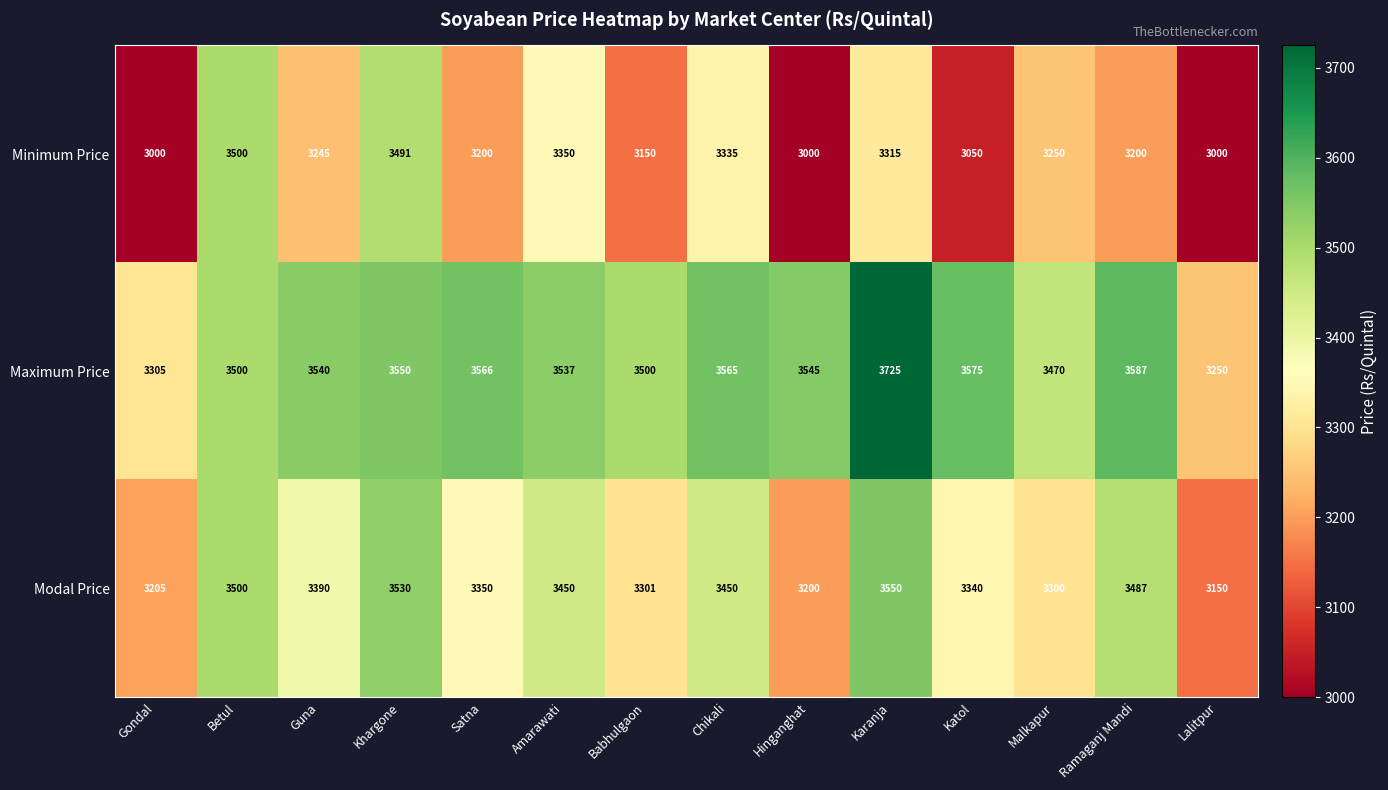

Rank the series by their average value, from highest to lowest.

Maximum Price, Modal Price, Minimum Price